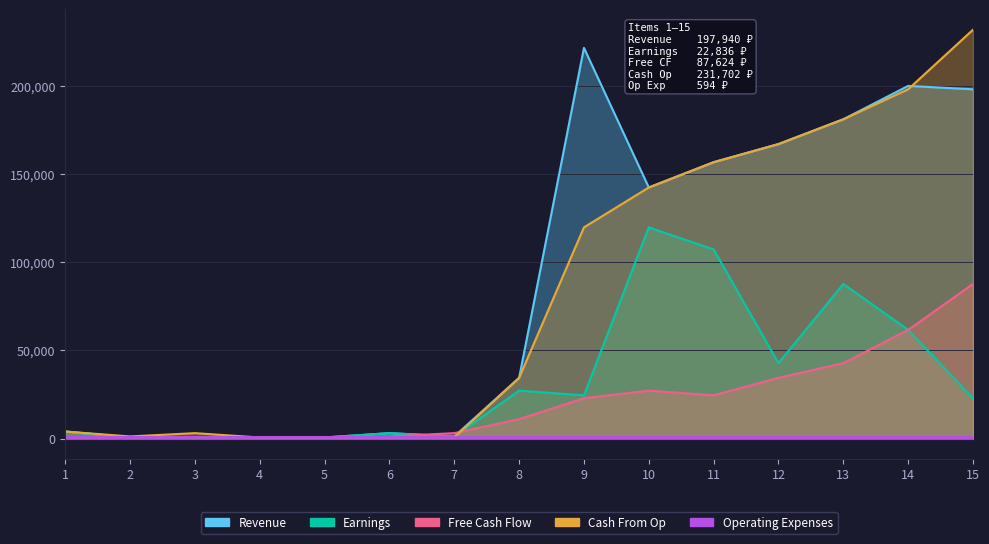

At which label does Free Cash Flow first exceed 11004?

9